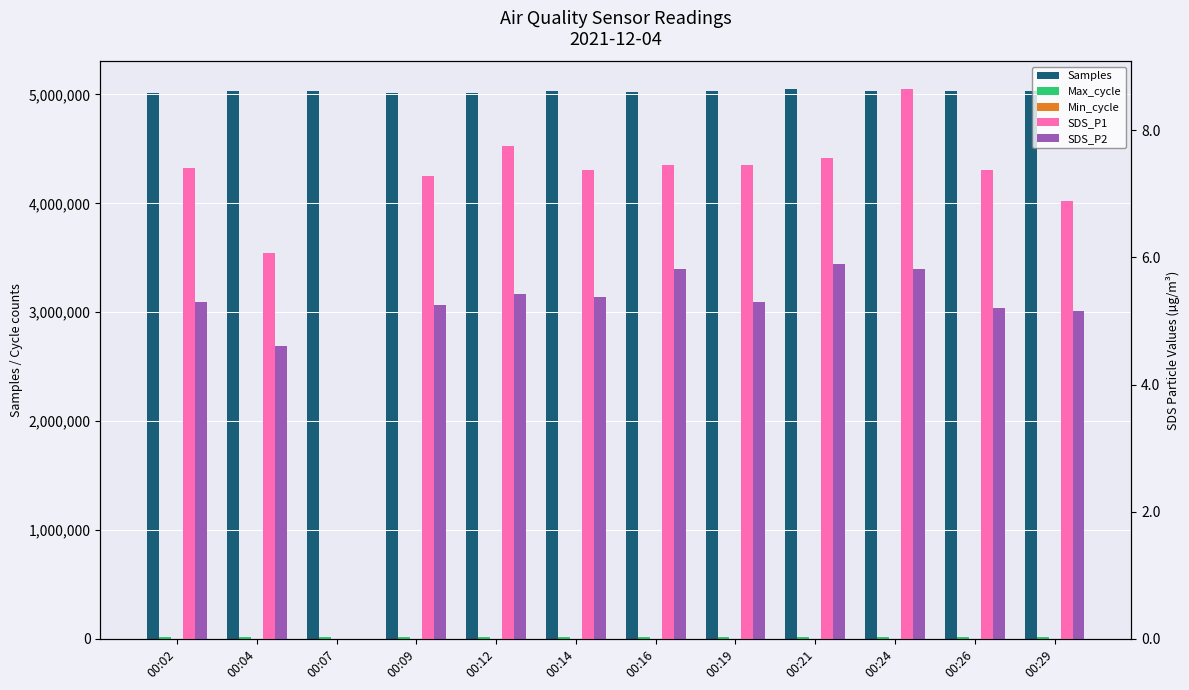

Reading left to right, list all the values displayed in this chart.

Samples: 5010209.0	5033107.0	5027490.0	5011958.0	5014386.0	5033211.0	5026797.0	5029495.0	5050561.0	5028047.0	5031001.0	5033045.0
Max_cycle: 20044.0	20041.0	20040.0	19917.0	20148.0	20025.0	20082.0	20032.0	20396.0	20033.0	20025.0	20495.0
Min_cycle: 28.0	28.0	28.0	28.0	28.0	28.0	28.0	28.0	28.0	28.0	28.0	28.0
SDS_P1: 7.4	6.1	0.0	7.3	7.8	7.4	7.5	7.5	7.6	8.7	7.4	6.9
SDS_P2: 5.3	4.6	0.0	5.2	5.4	5.4	5.8	5.3	5.9	5.8	5.2	5.2